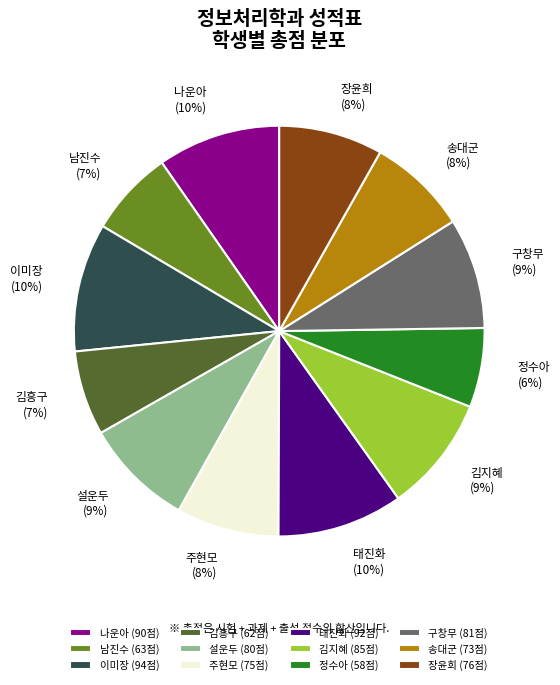

Is there any slice that represents more than half of the pie?

No